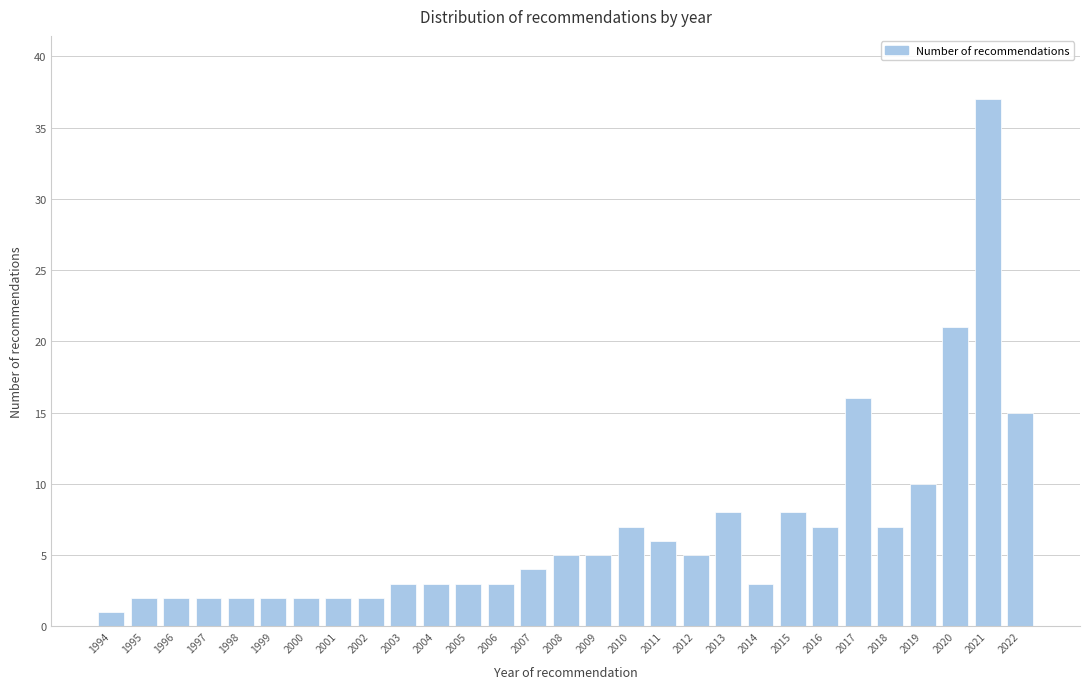

Reading left to right, list all the values displayed in this chart.

1994=1	1995=2	1996=2	1997=2	1998=2	1999=2	2000=2	2001=2	2002=2	2003=3	2004=3	2005=3	2006=3	2007=4	2008=5	2009=5	2010=7	2011=6	2012=5	2013=8	2014=3	2015=8	2016=7	2017=16	2018=7	2019=10	2020=21	2021=37	2022=15